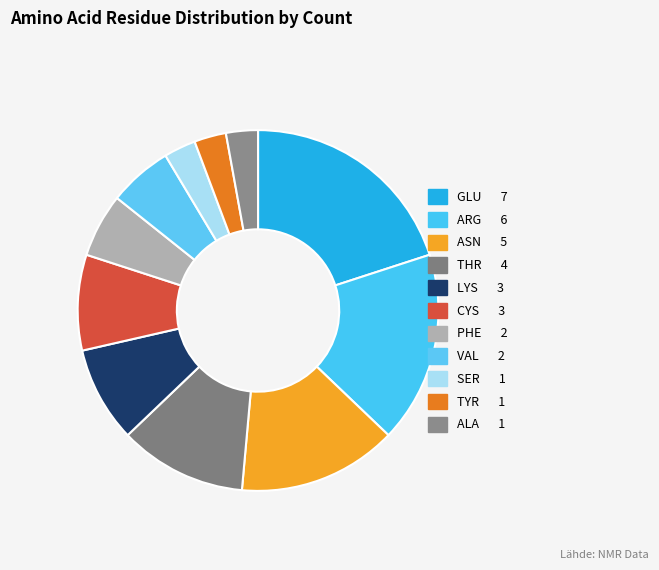

What is the smallest slice in the pie chart?

SER